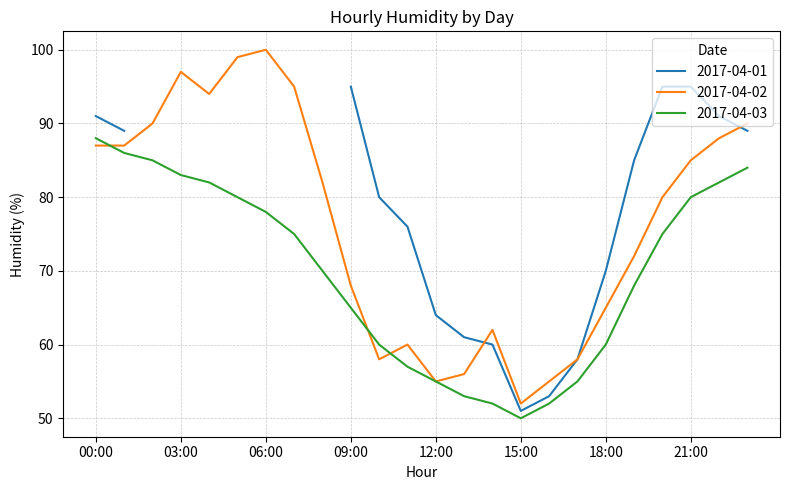

What is the label of the 18th point from the left?

17:00